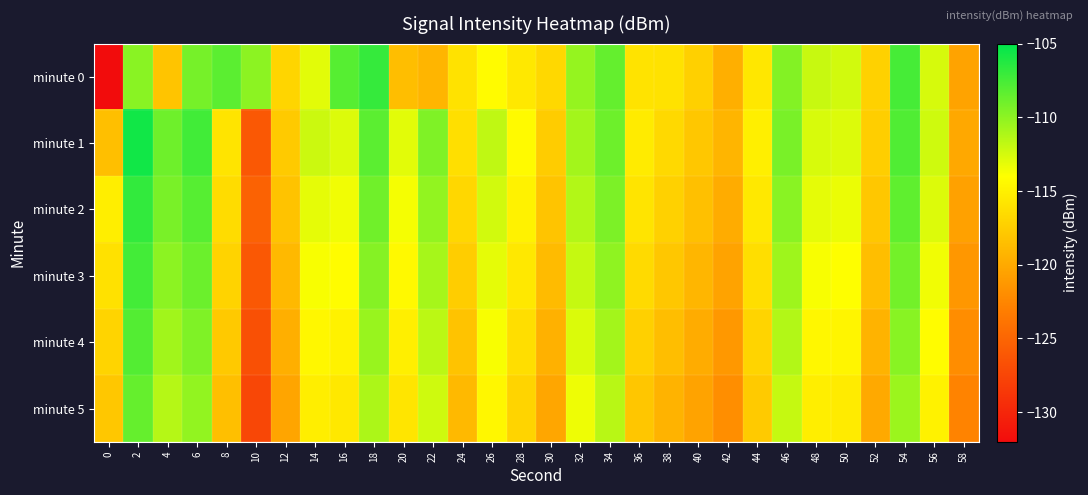

Which series has the widest spread of values?

minute 0